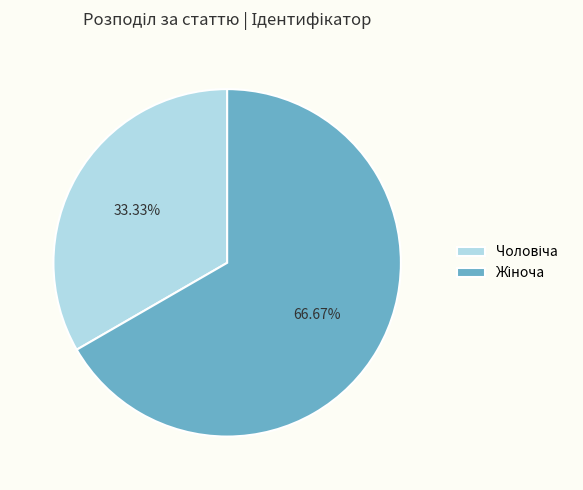

How many segments does this pie chart have?

2